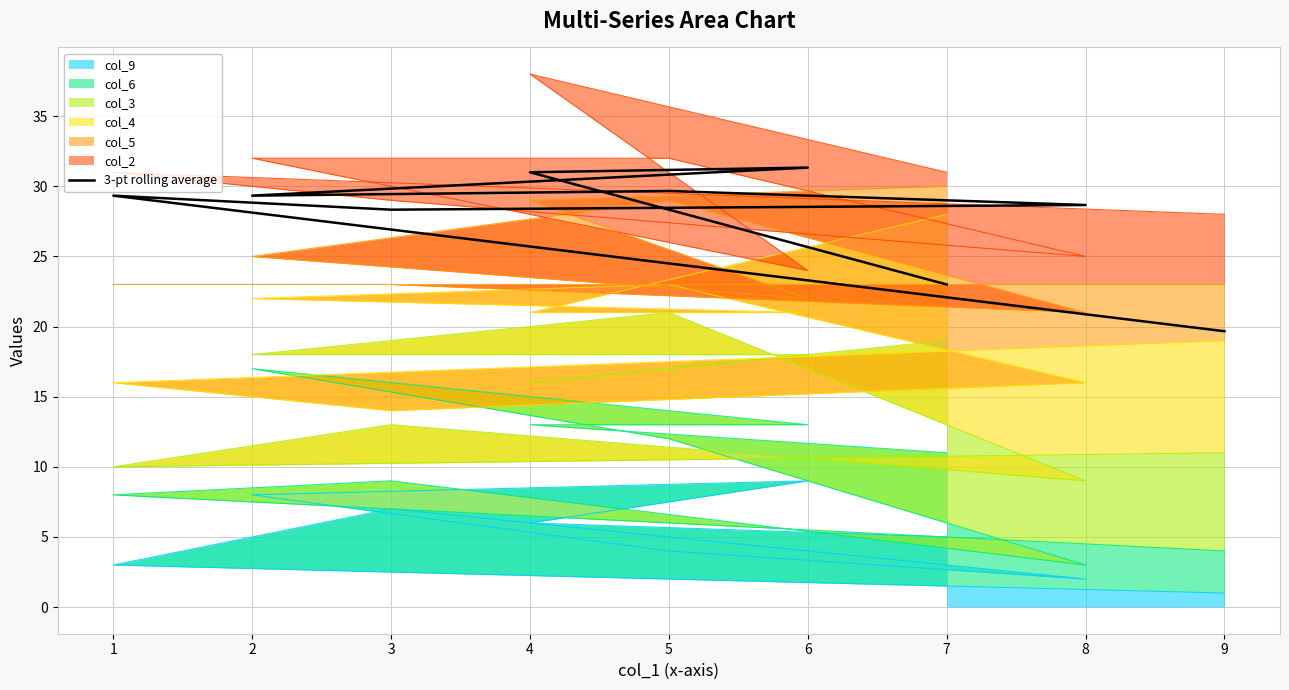

Reading right to left, transcribe all the data shown in this chart.

9=19.7	1=29.3	3=28.3	8=28.7	5=29.7	2=29.3	6=31.3	4=31.0	7=23.0